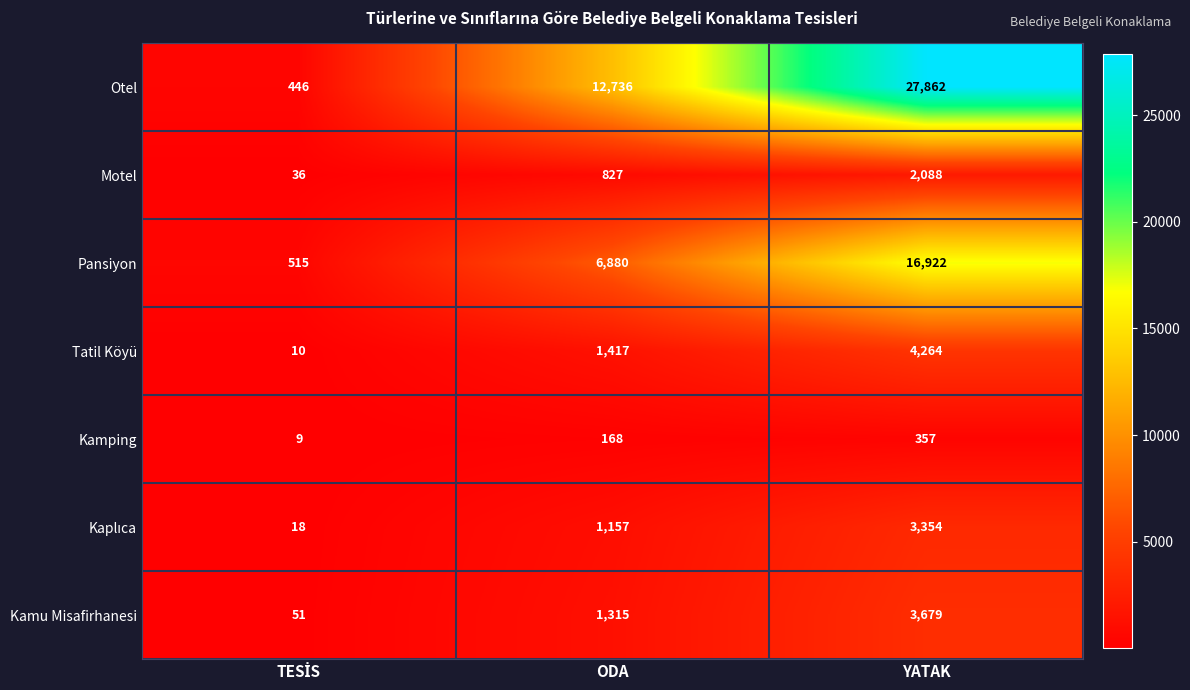

Which category has the highest value in the Motel series?

YATAK